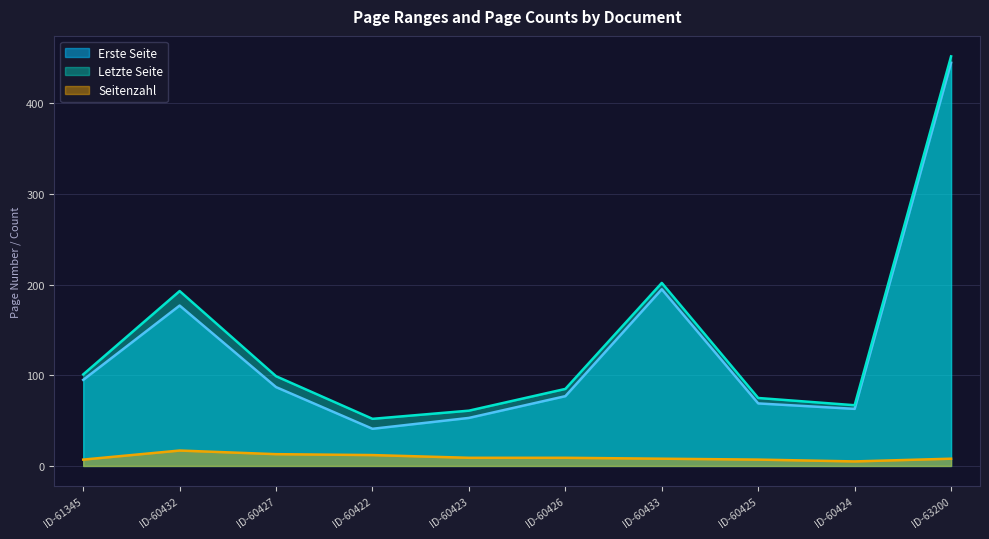

What is the total value across all series at ID-63200?

905